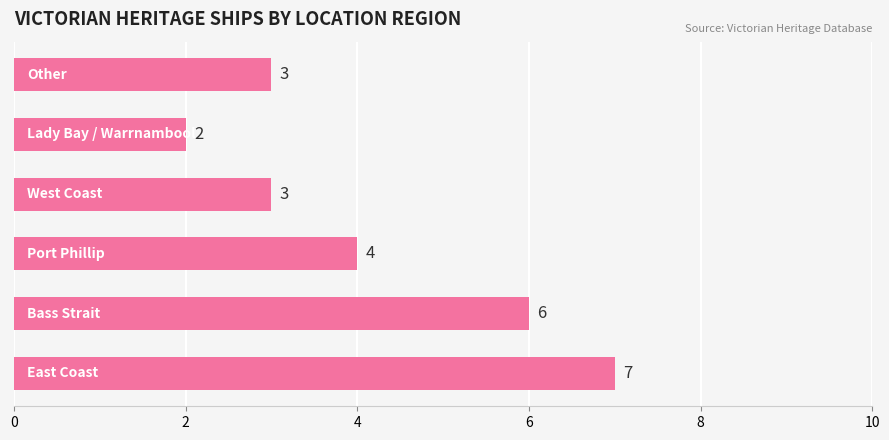

Count the values in the range 3 to 6.

4